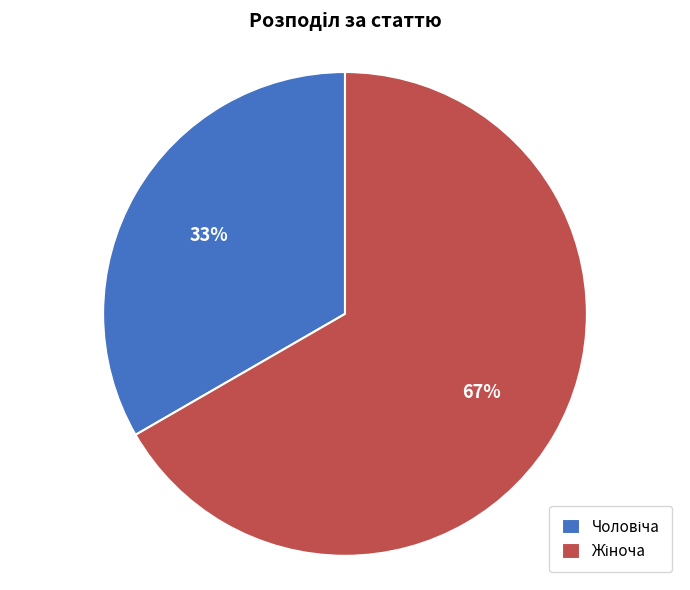

How many segments does this pie chart have?

2